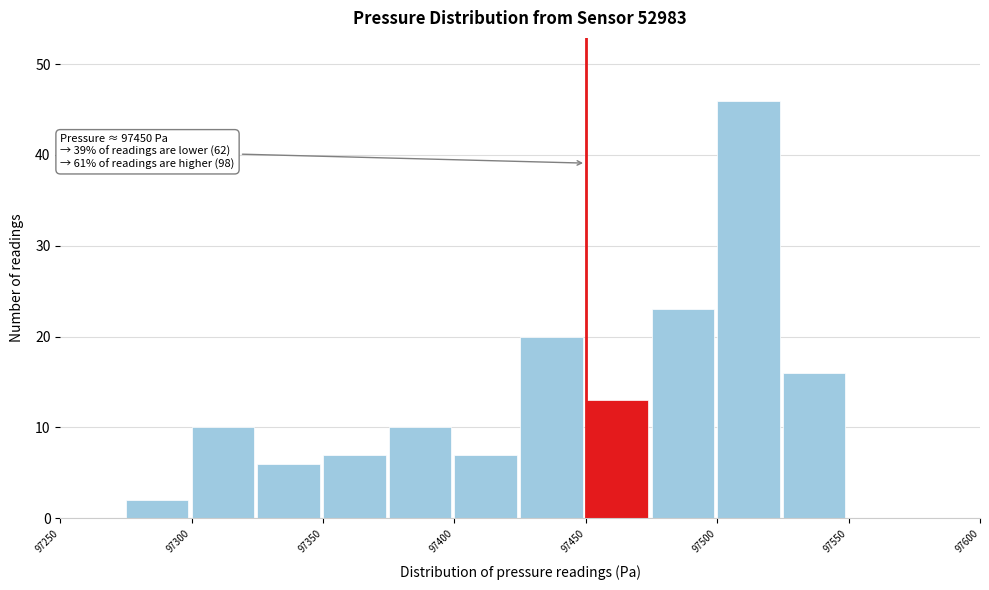

Which range on the x-axis has the tallest bar?

97500 to 97525